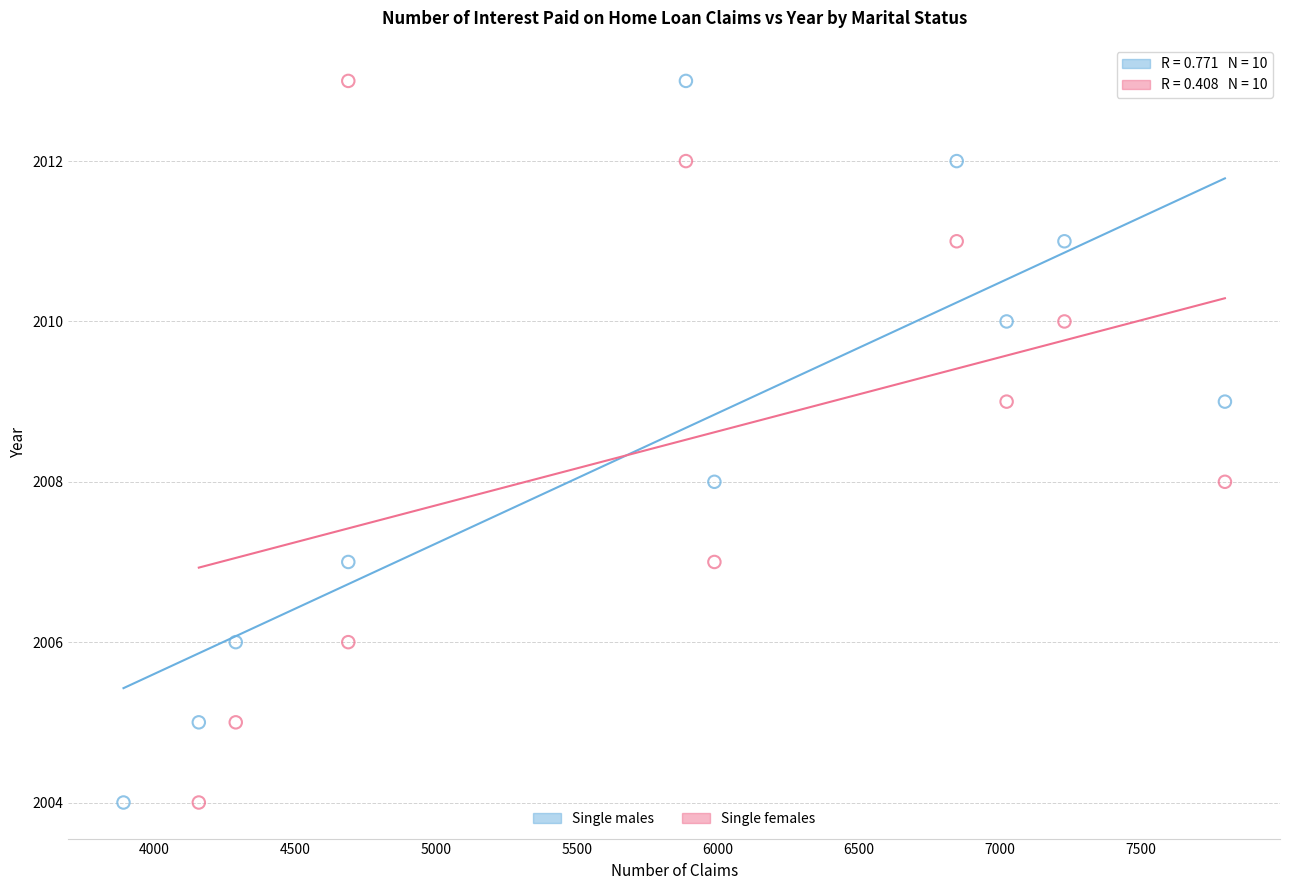

What are all the series names shown in the legend?

Single males, Single females